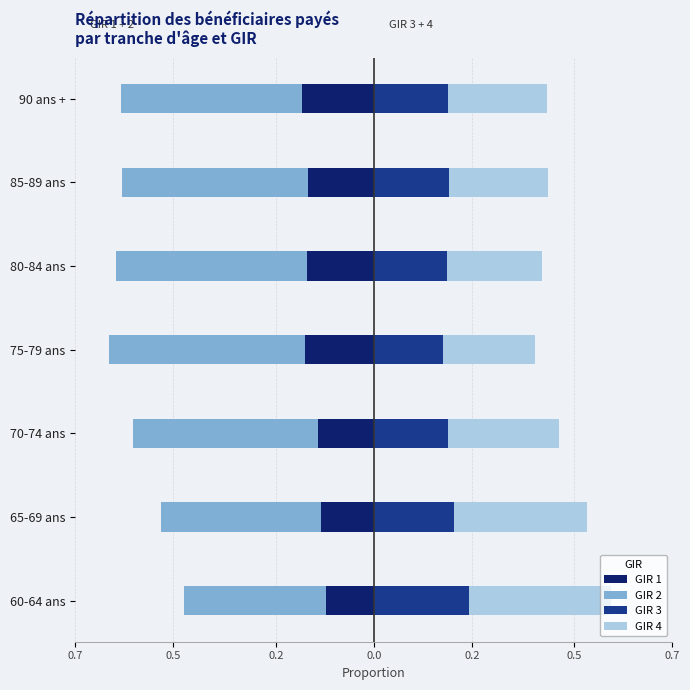

How many series are shown in this chart?

4